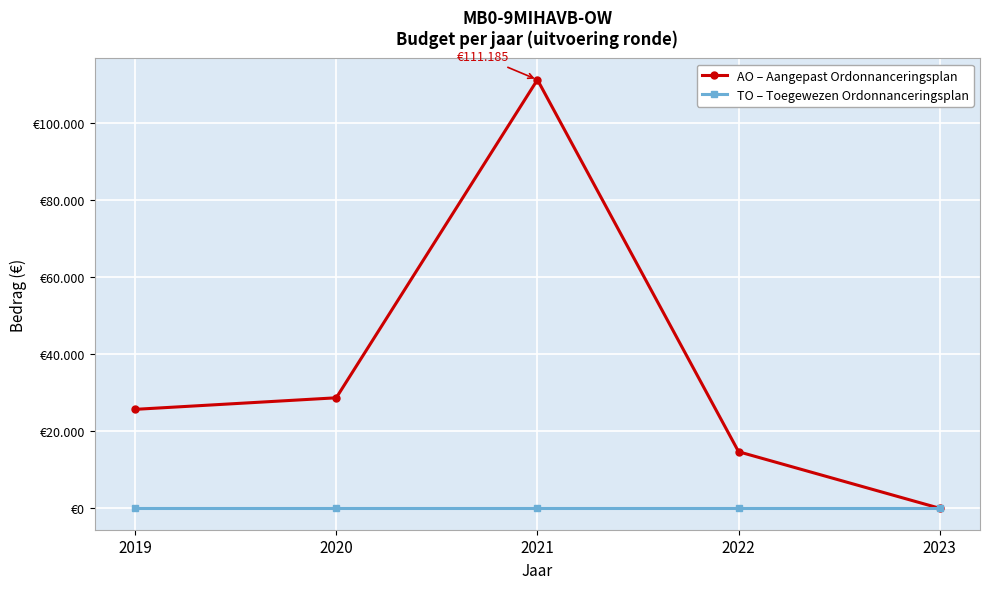

What are all the series names shown in the legend?

AO – Aangepast Ordonnanceringsplan, TO – Toegewezen Ordonnanceringsplan